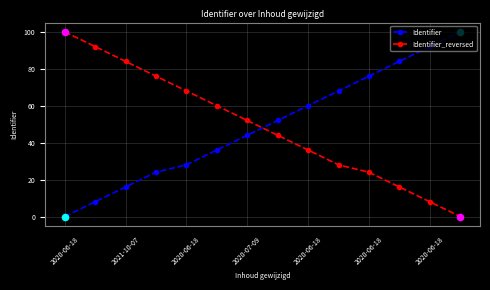

At how many categories does at least one series exceed 57?

12